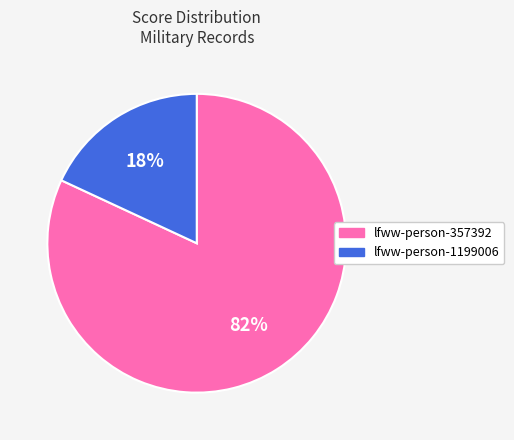

Does lfww-person-357392 represent more than half of the total?

Yes